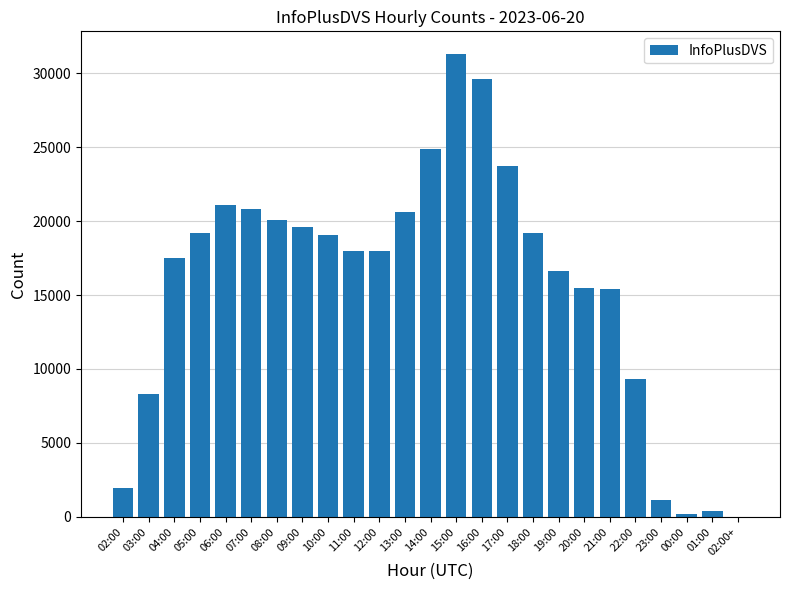

Does the chart contain stacked bars?

No